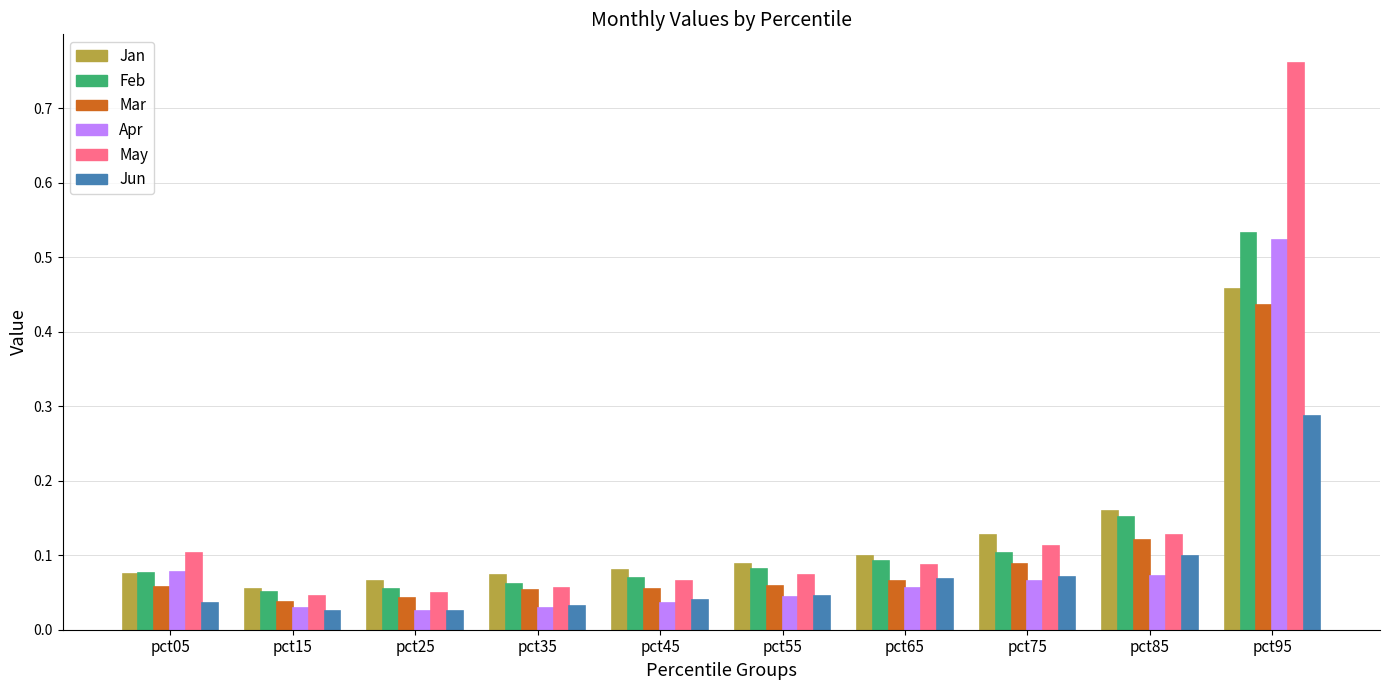

The value of Jun at pct85 is 0.2. True or false?

False